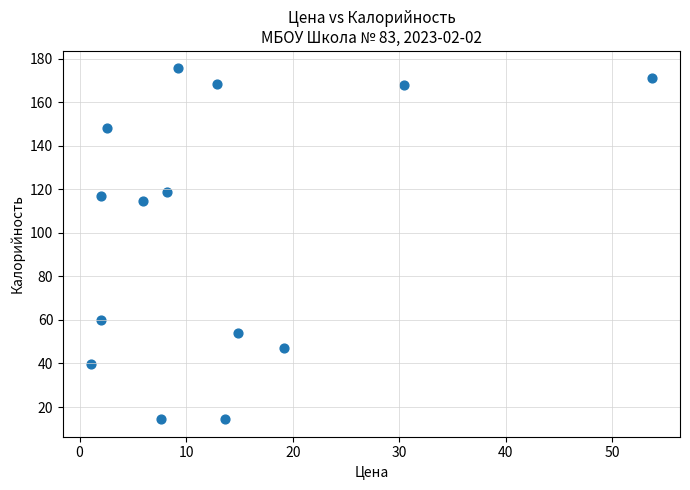

What Y value in the scatter plot is closest to 95?

114.6